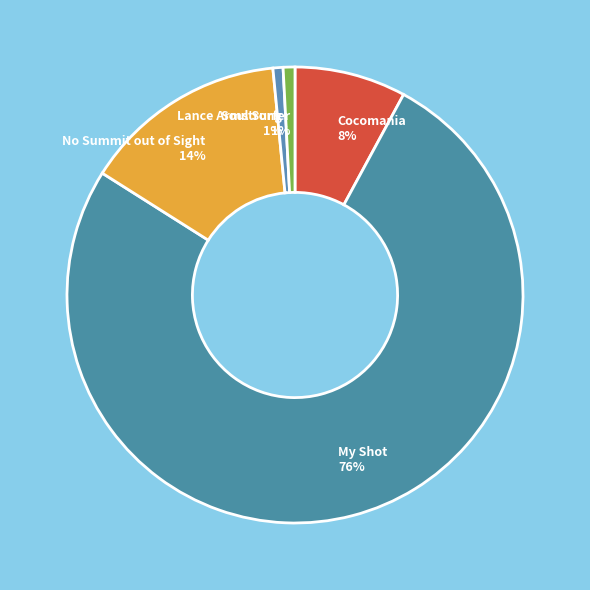

To the nearest percent, what percentage of the pie is Cocomania?

8%